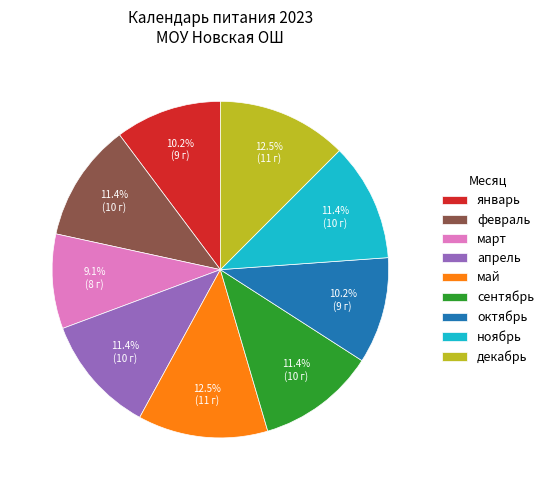

How many segments does this pie chart have?

9